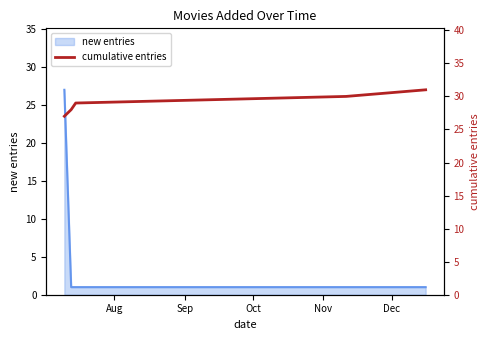

What is the highest value of the new entries series?

27